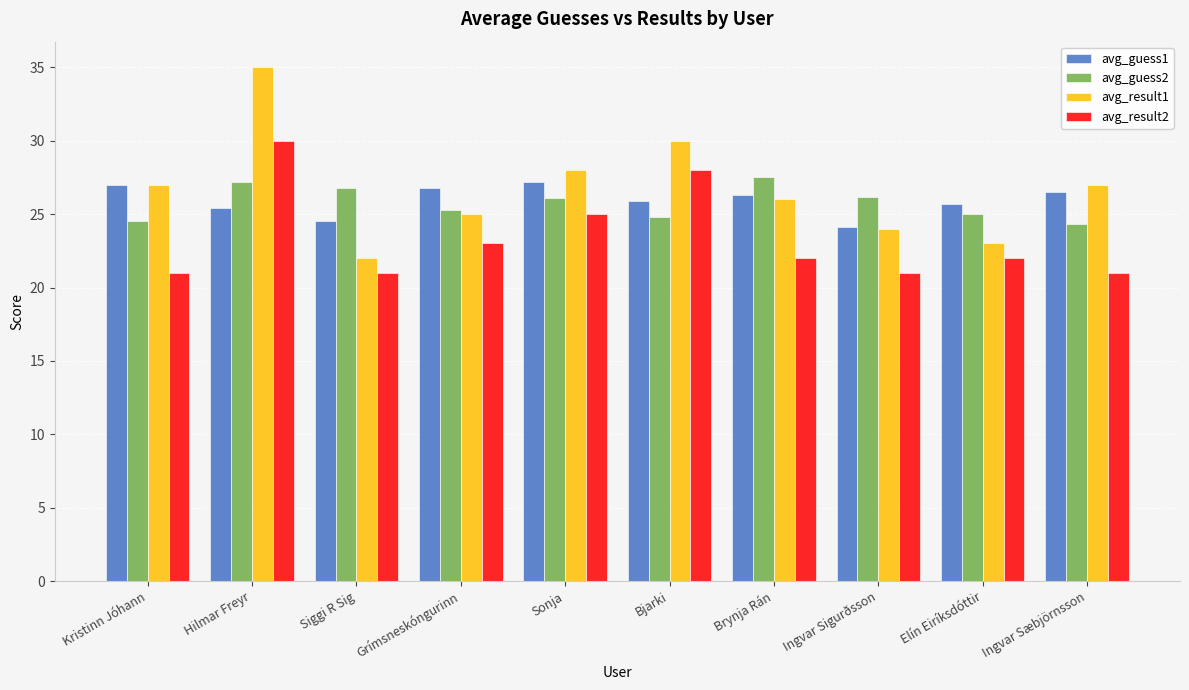

Count the number of categories in the chart.

10